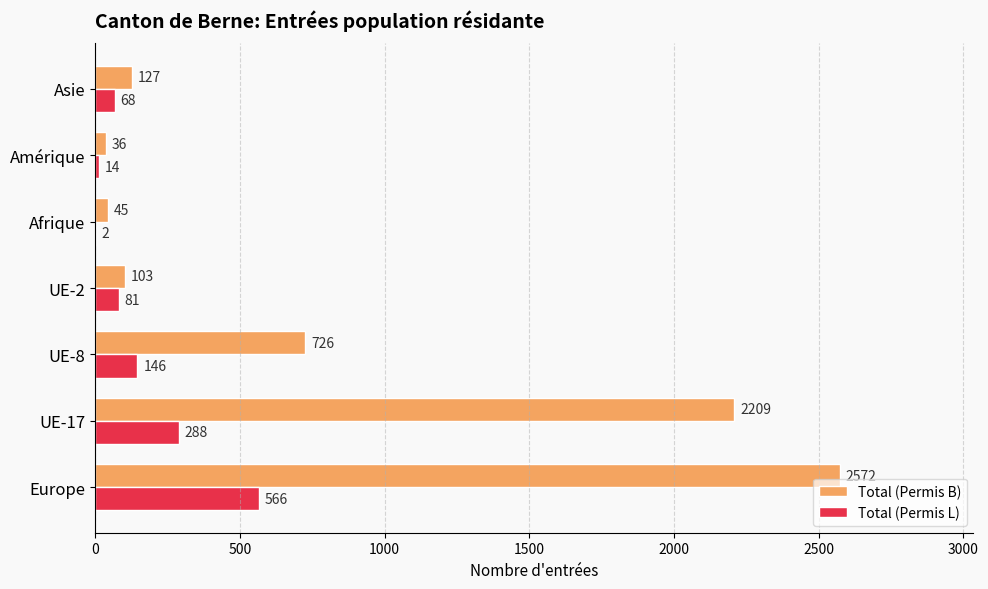

What is the sum of all Total (Permis B) values?

5818